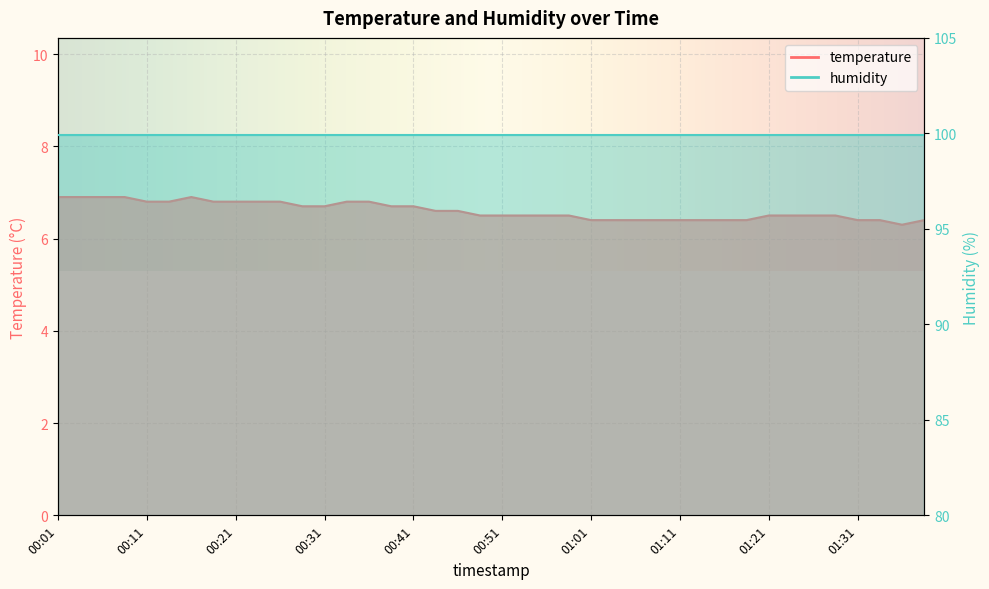

What position from the left is 01:11?

29